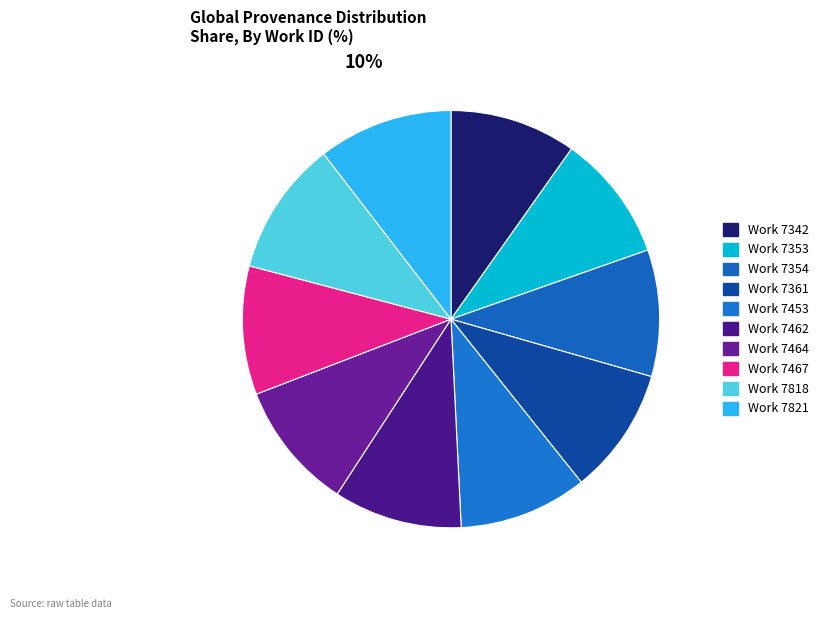

How many slices are in this pie chart?

10